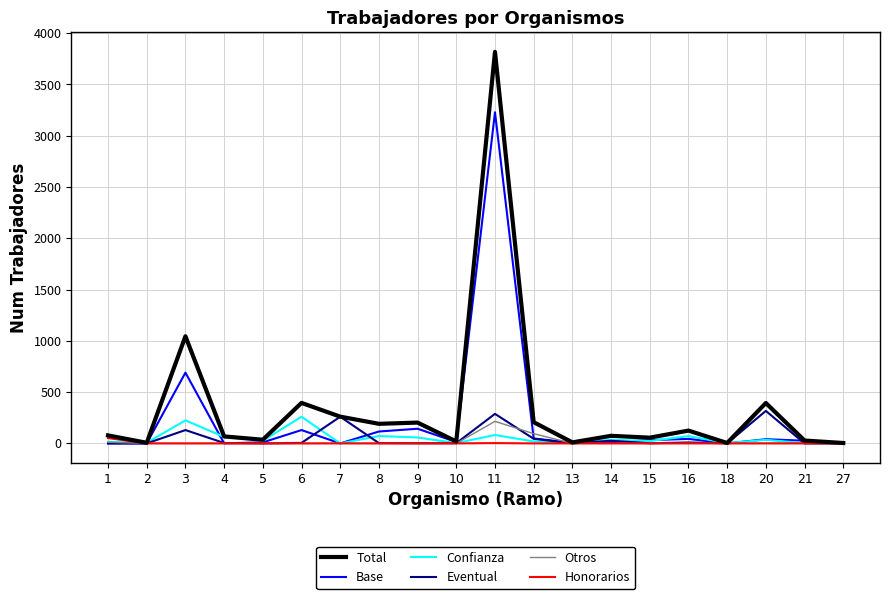

Rank the series by their maximum value, from highest to lowest.

Total, Base, Eventual, Confianza, Otros, Honorarios